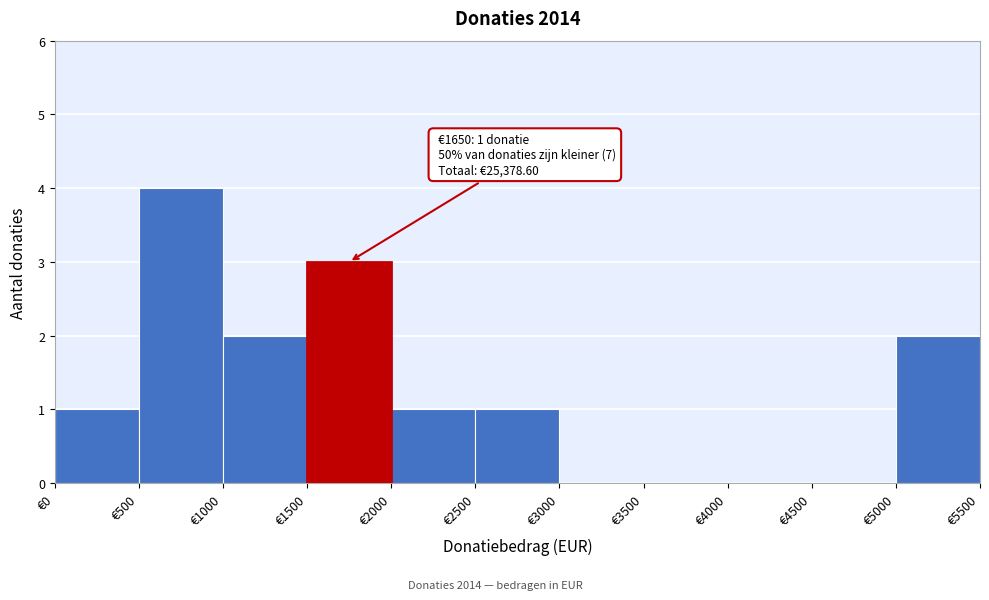

Which range on the x-axis has the tallest bar?

500 to 1000